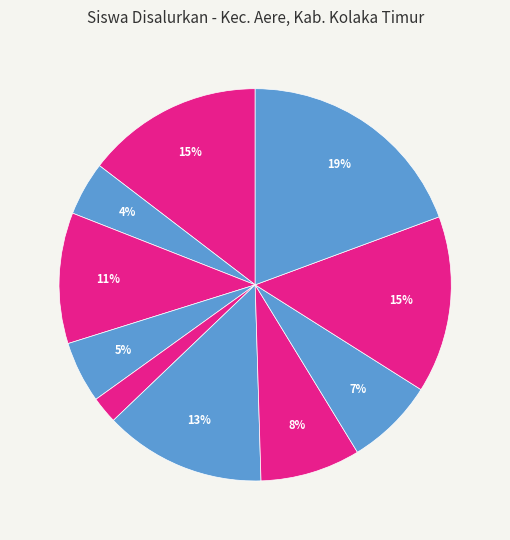

To the nearest percent, what is the average slice percentage?

10%